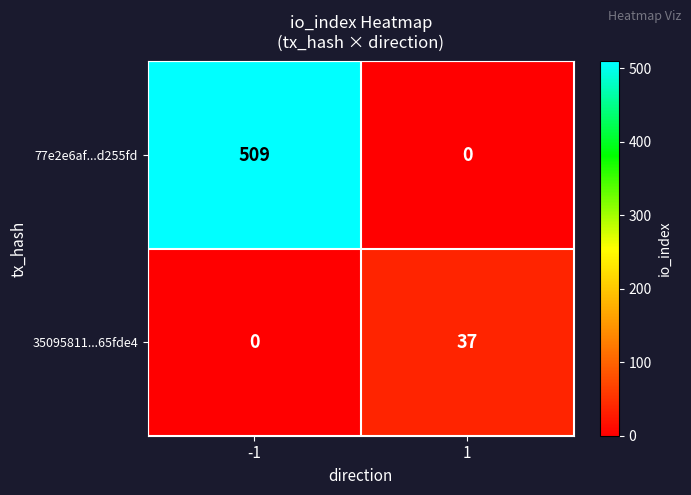

What is the spread (max minus min) of values at -1?

509